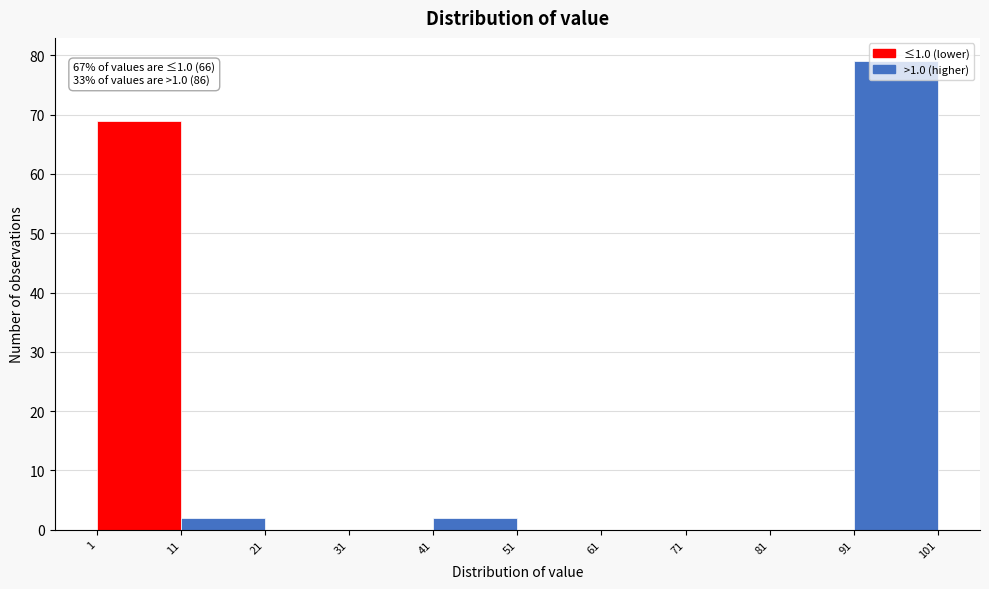

Over which range of the x-axis is the bar tallest?

91 to 101